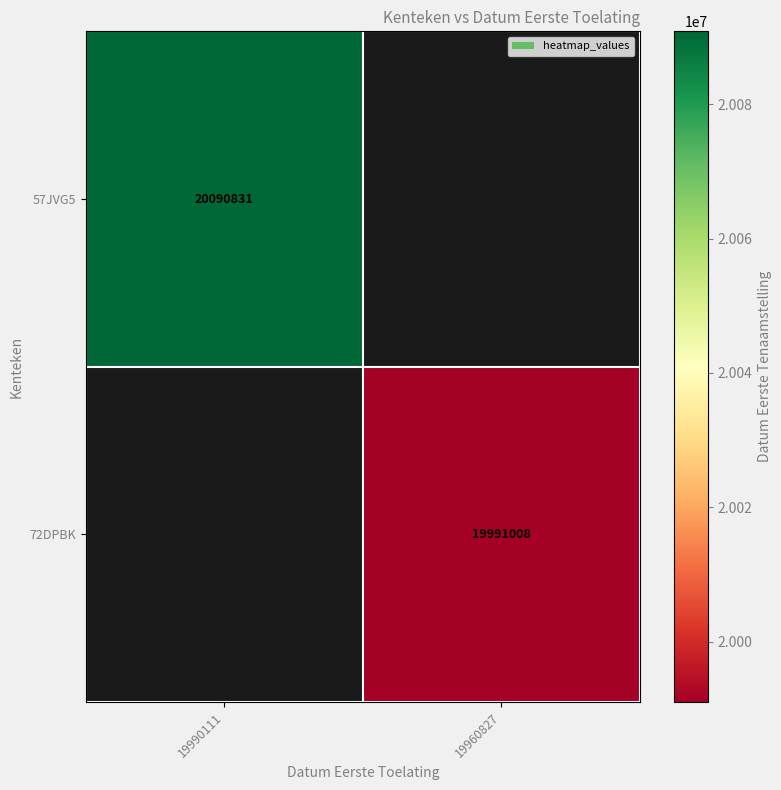

The 72DPBK series shows 34621351 at 19960827. True or false?

False